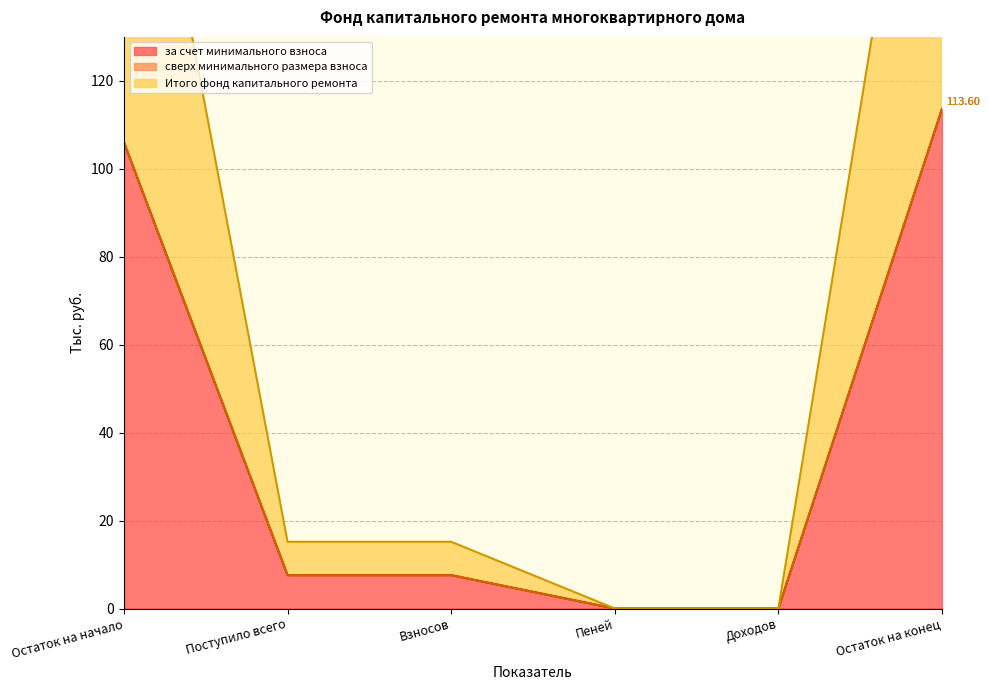

True or false: за счет минимального взноса and Итого фонд капитального ремонта intersect in this chart.

False